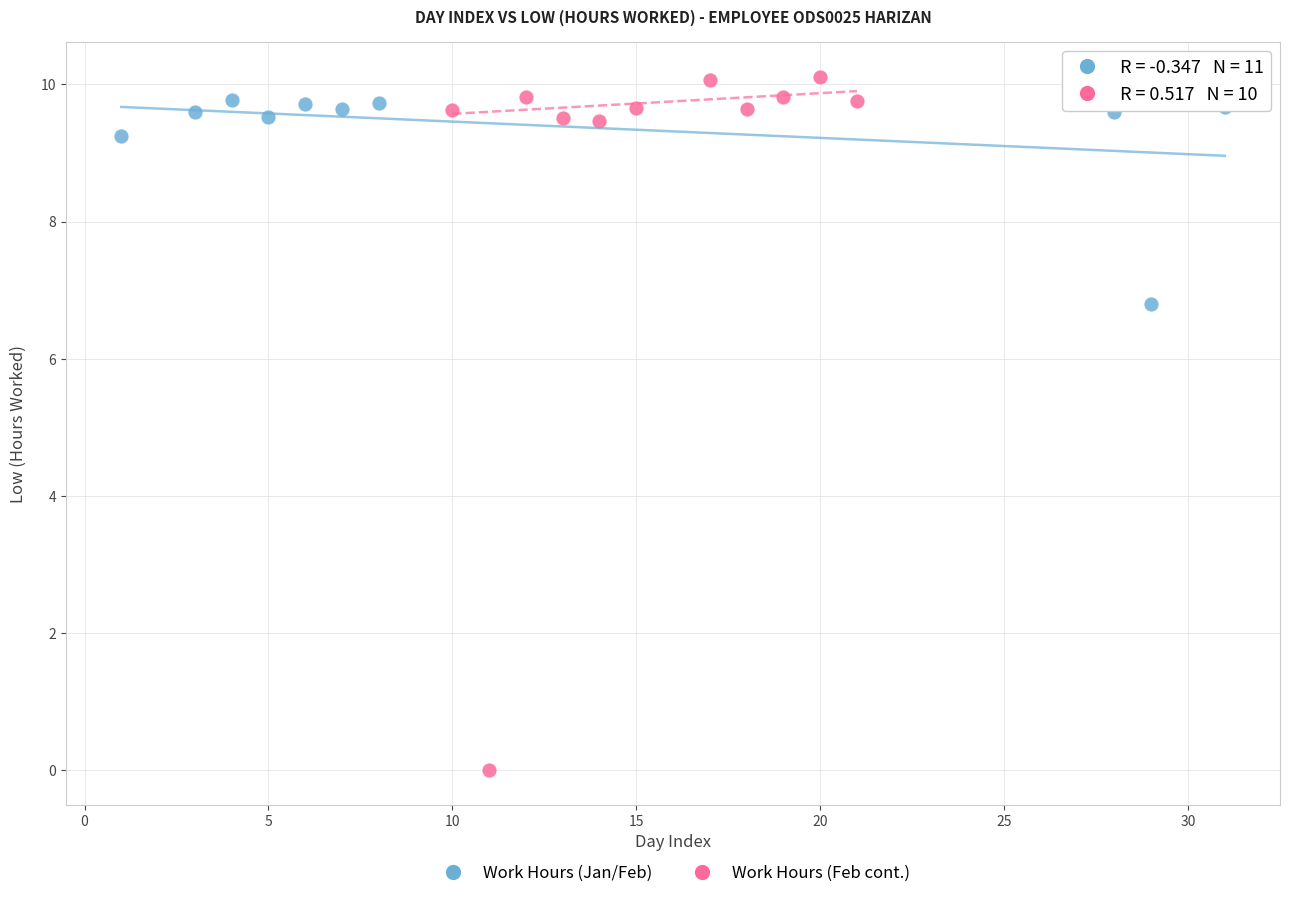

Which series contains the lowest Y value?

Work Hours (Feb cont.)